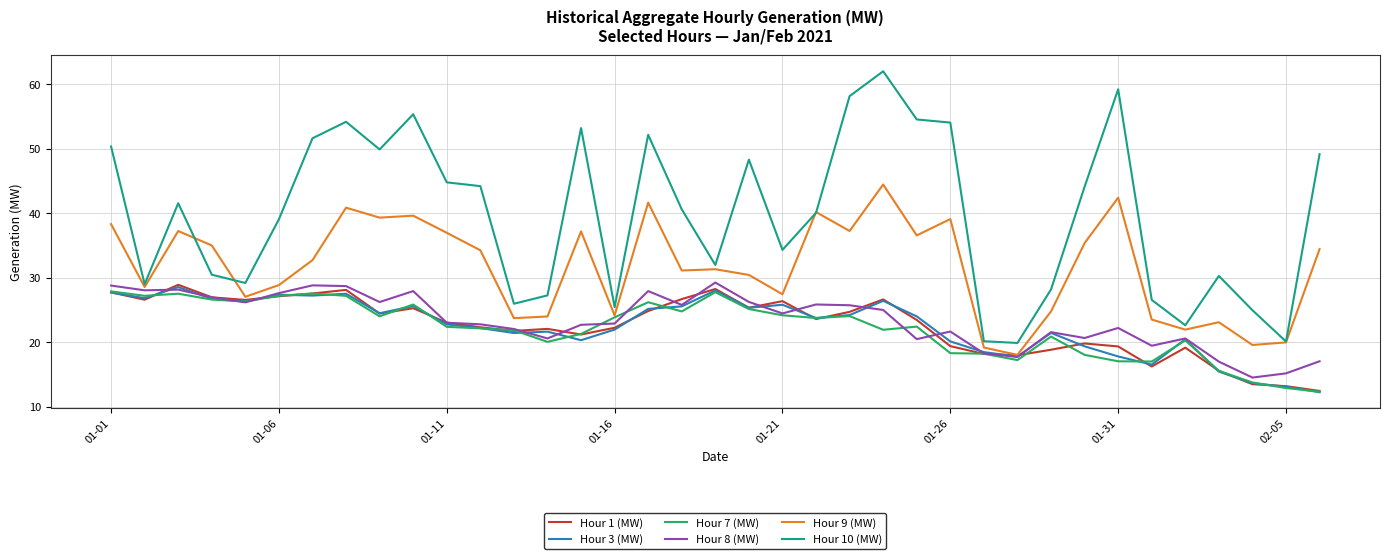

True or false: Hour 10 (MW) and Hour 7 (MW) intersect in this chart.

False